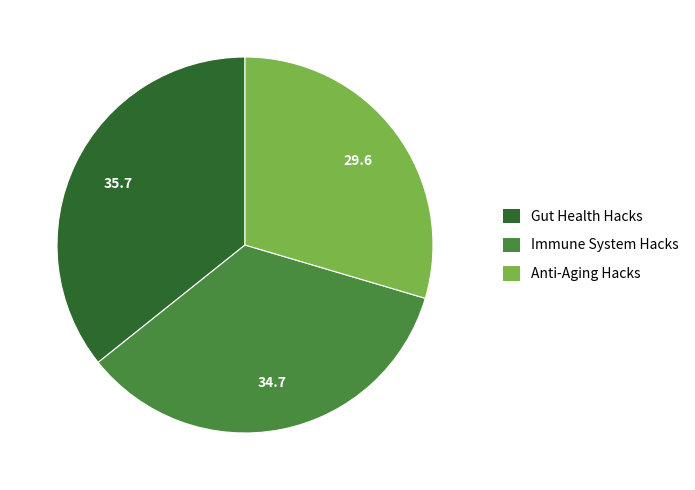

Is it true that Anti-Aging Hacks is 38% of the pie?

False